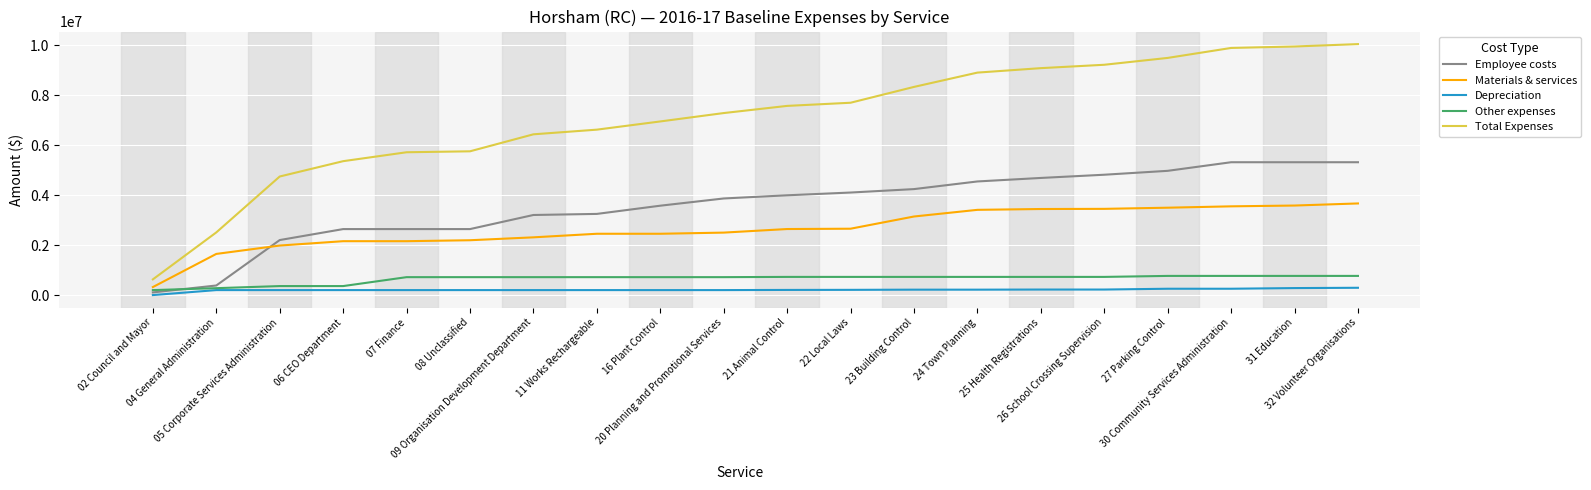

True or false: Materials & services and Total Expenses intersect in this chart.

False